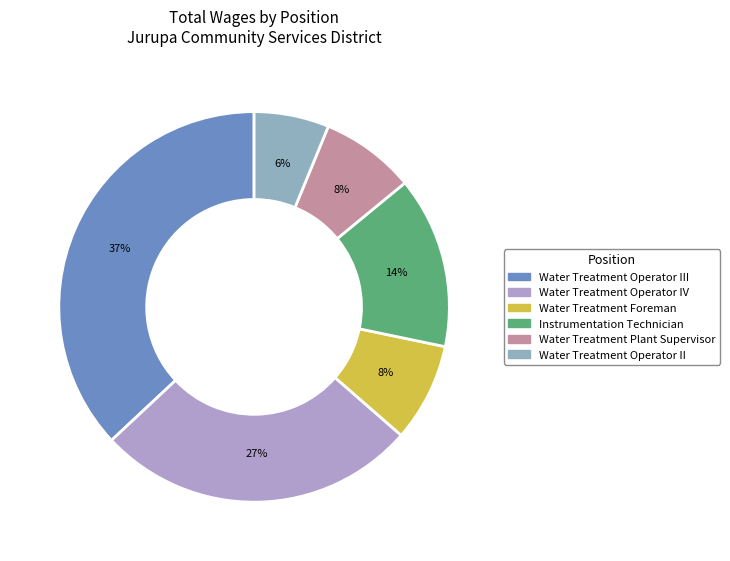

To the nearest percent, what percentage of the pie is Water Treatment Operator II?

6%